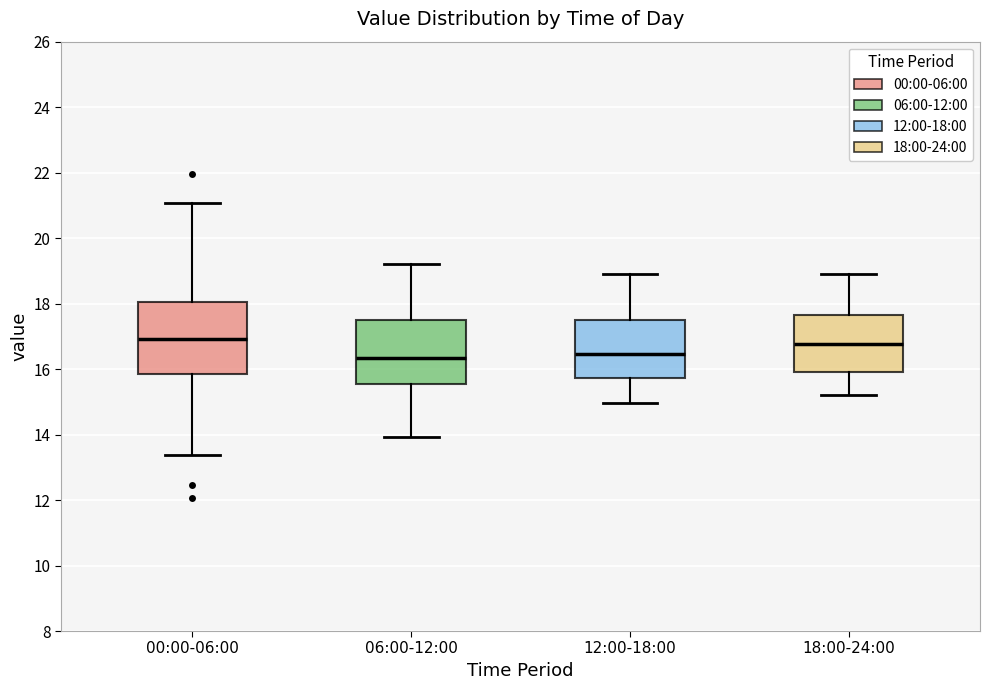

Where is the upper edge of the box for 00:00-06:00 on the y-axis? The values are not printed on the chart, so give them approximately, as read against the axis.

18.0